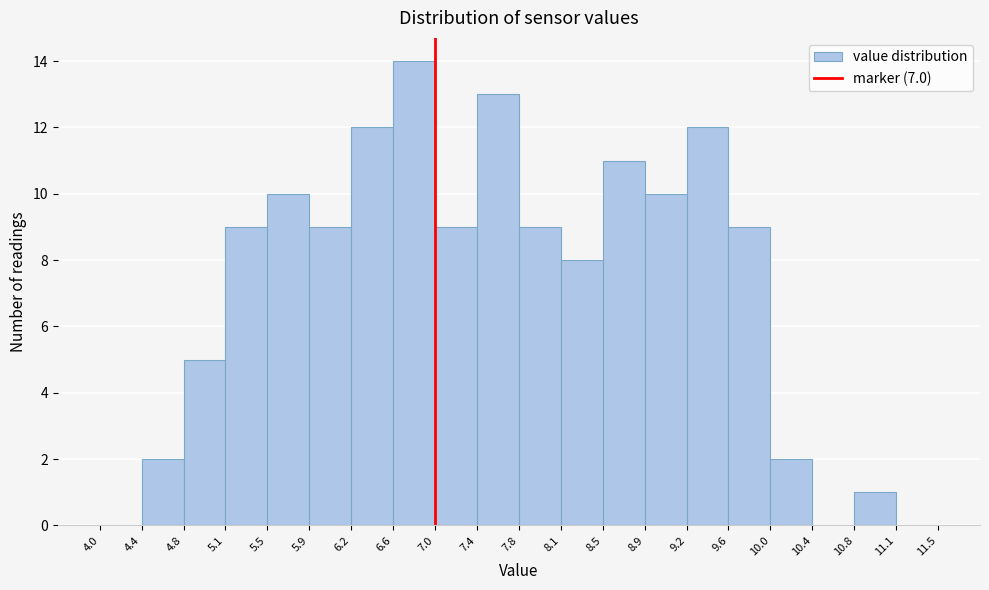

Reading left to right, list every bar in this chart as the range it spans on the x-axis followed by its height. The values are not printed on the chart, so give them approximately, as read against the axis.

4.0 to 4.4: 0
4.4 to 4.8: 2
4.8 to 5.1: 5
5.1 to 5.5: 9
5.5 to 5.9: 10
5.9 to 6.2: 9
6.2 to 6.6: 12
6.6 to 7.0: 14
7.0 to 7.4: 9
7.4 to 7.8: 13
7.8 to 8.1: 9
8.1 to 8.5: 8
8.5 to 8.9: 11
8.9 to 9.2: 10
9.2 to 9.6: 12
9.6 to 10.0: 9
10.0 to 10.4: 2
10.4 to 10.8: 0
10.8 to 11.1: 1
11.1 to 11.5: 0